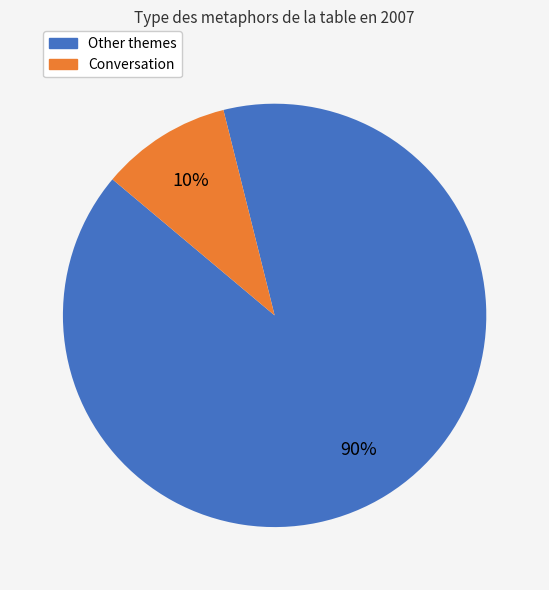

To the nearest percent, what is the difference between the largest and smallest slice percentages?

80%